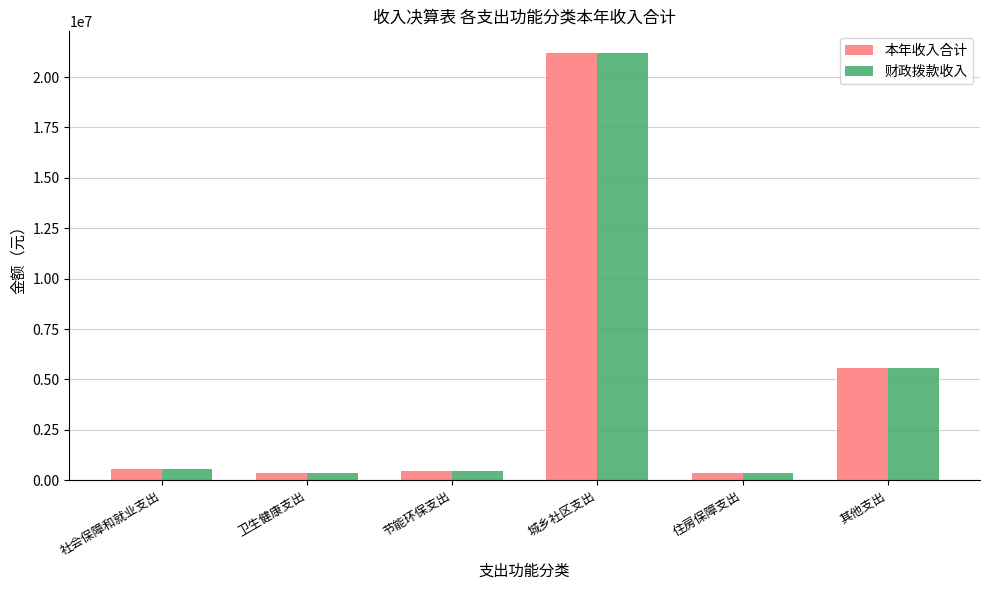

The value of 本年收入合计 at 其他支出 is 8917888.2. True or false?

False